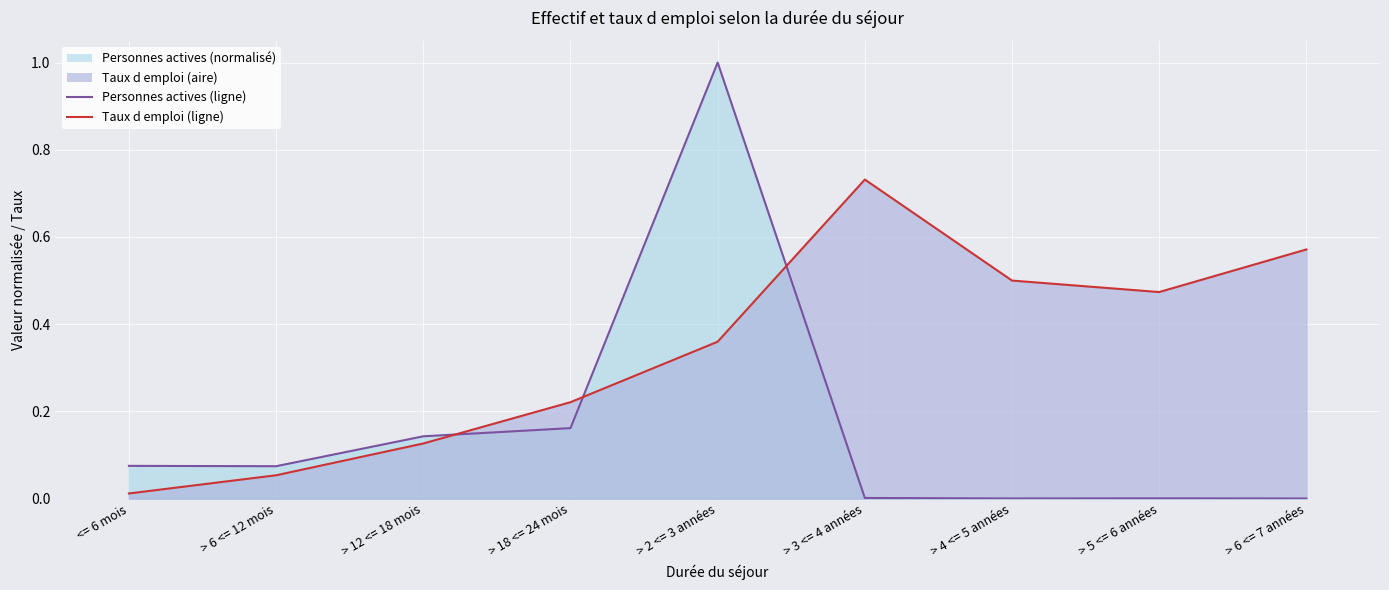

At how many categories does at least one series exceed 0?

9